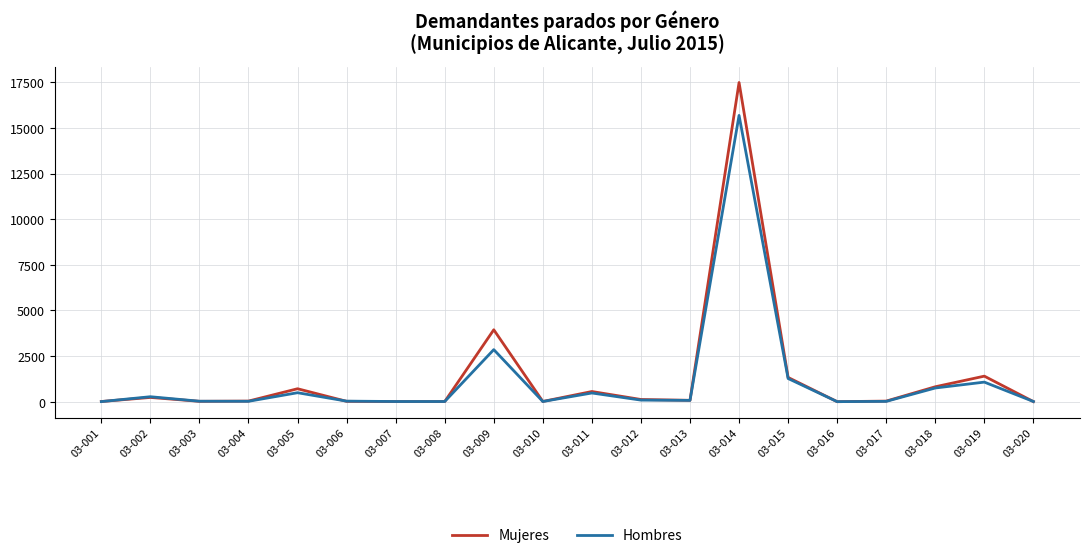

True or false: Mujeres has more than 0 interior local peaks.

True